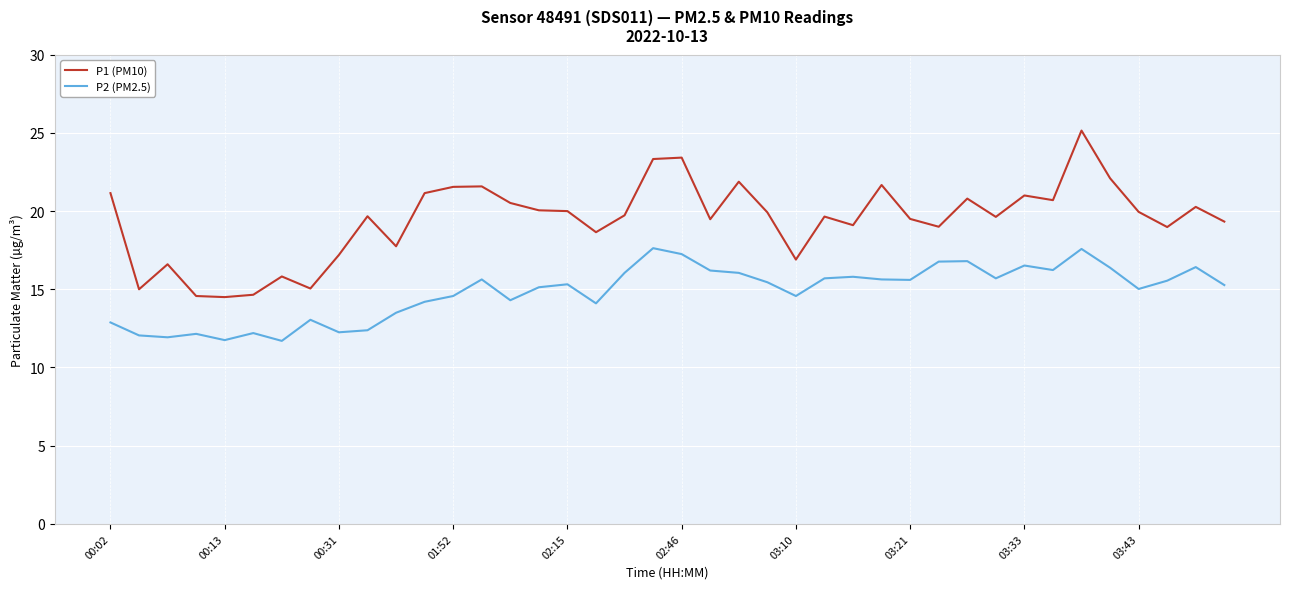

What is the smallest value displayed?

11.7